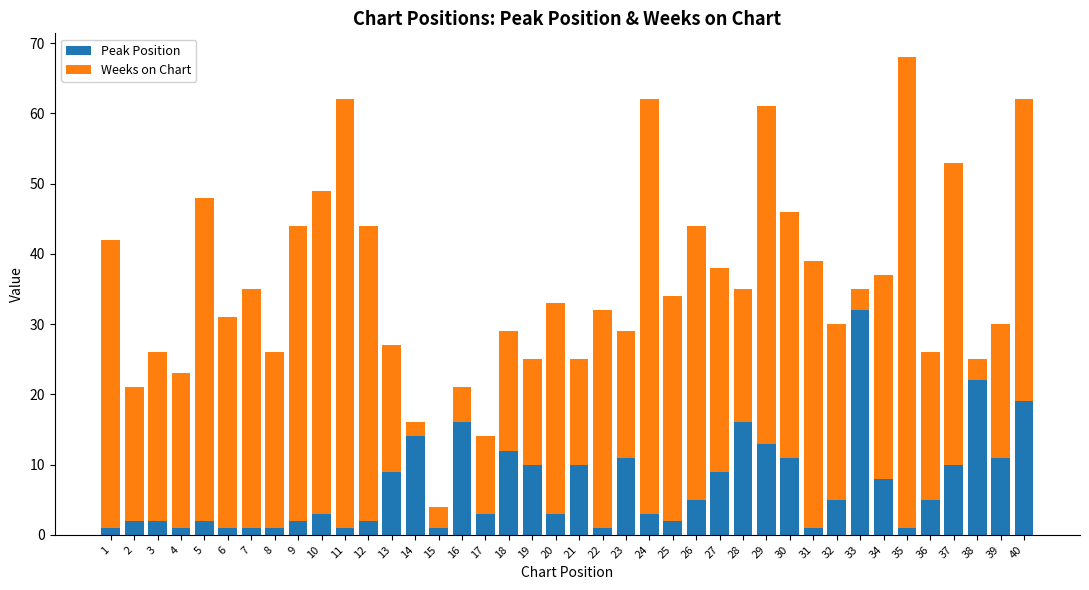

The Peak Position series shows 12 at 18. True or false?

True